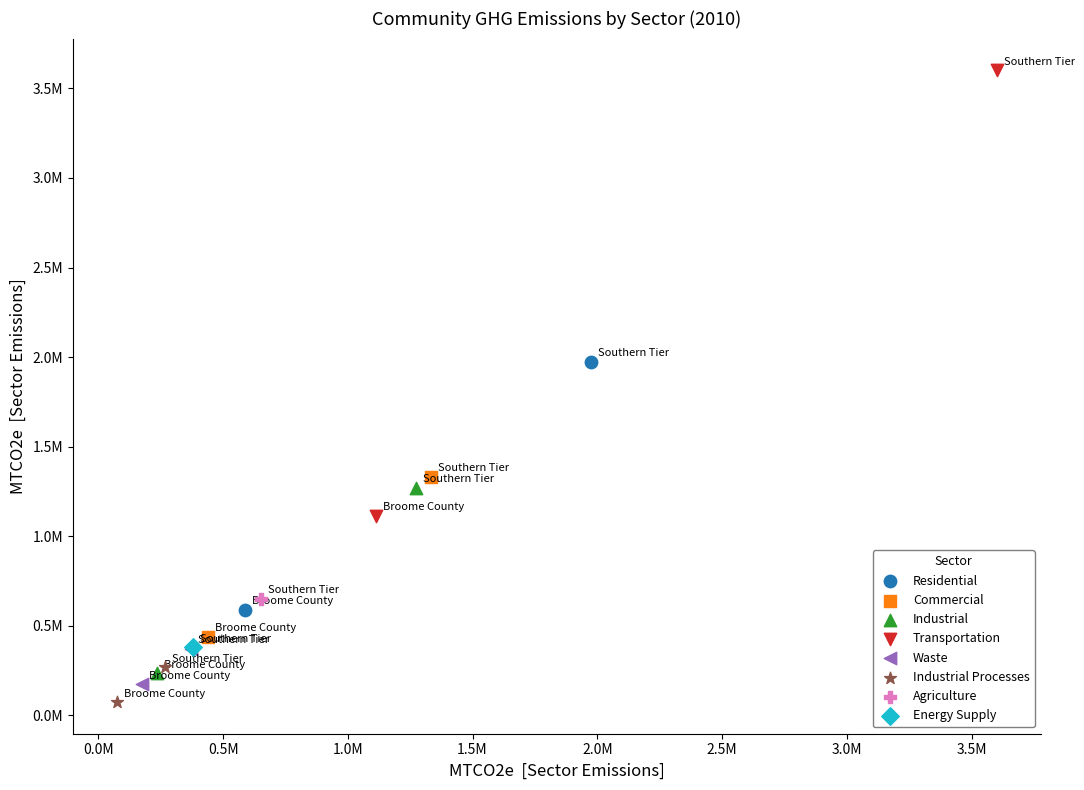

What are all the series names shown in the legend?

Residential, Commercial, Industrial, Transportation, Waste, Industrial Processes, Agriculture, Energy Supply